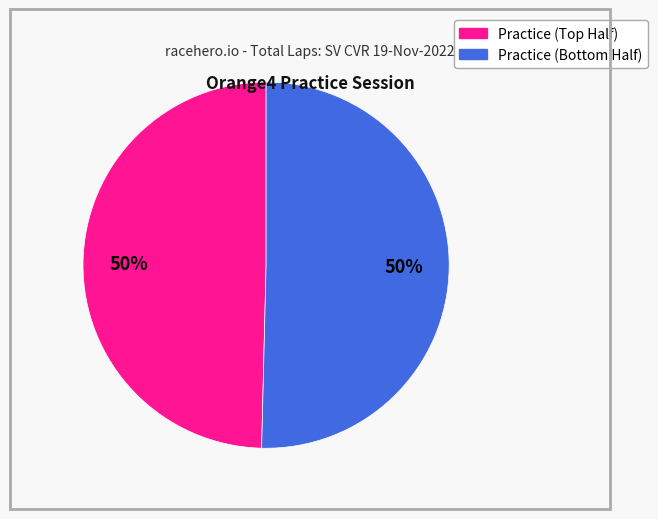

Count the number of slices in the pie.

2